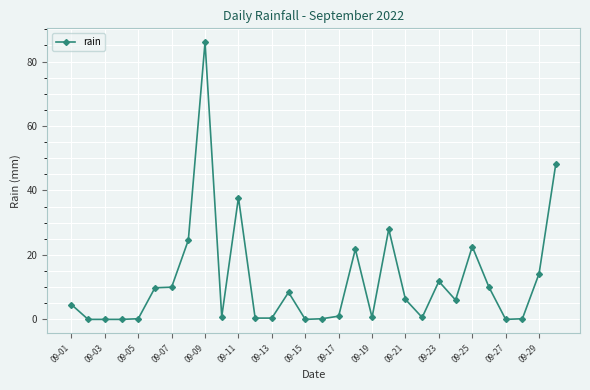

True or false: the data has more than 2 interior local peaks.

True